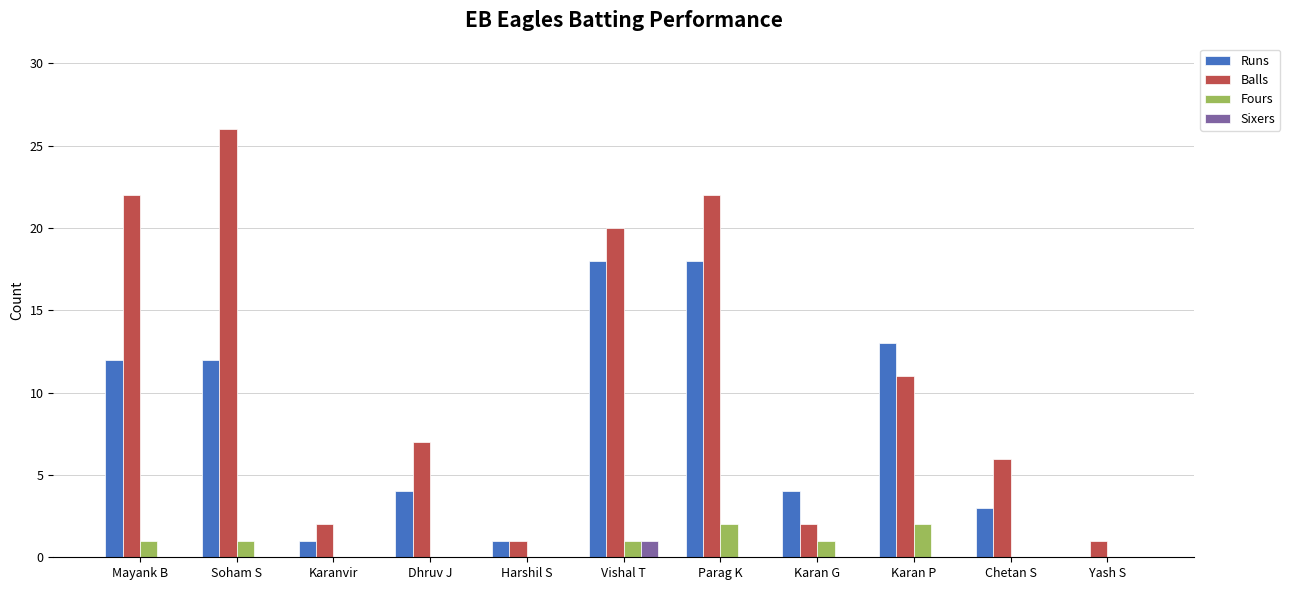

Reading left to right, list all the values displayed in this chart.

Runs: Mayank B=12	Soham S=12	Karanvir=1	Dhruv J=4	Harshil S=1	Vishal T=18	Parag K=18	Karan G=4	Karan P=13	Chetan S=3	Yash S=0
Balls: Mayank B=22	Soham S=26	Karanvir=2	Dhruv J=7	Harshil S=1	Vishal T=20	Parag K=22	Karan G=2	Karan P=11	Chetan S=6	Yash S=1
Fours: Mayank B=1	Soham S=1	Karanvir=0	Dhruv J=0	Harshil S=0	Vishal T=1	Parag K=2	Karan G=1	Karan P=2	Chetan S=0	Yash S=0
Sixers: Mayank B=0	Soham S=0	Karanvir=0	Dhruv J=0	Harshil S=0	Vishal T=1	Parag K=0	Karan G=0	Karan P=0	Chetan S=0	Yash S=0